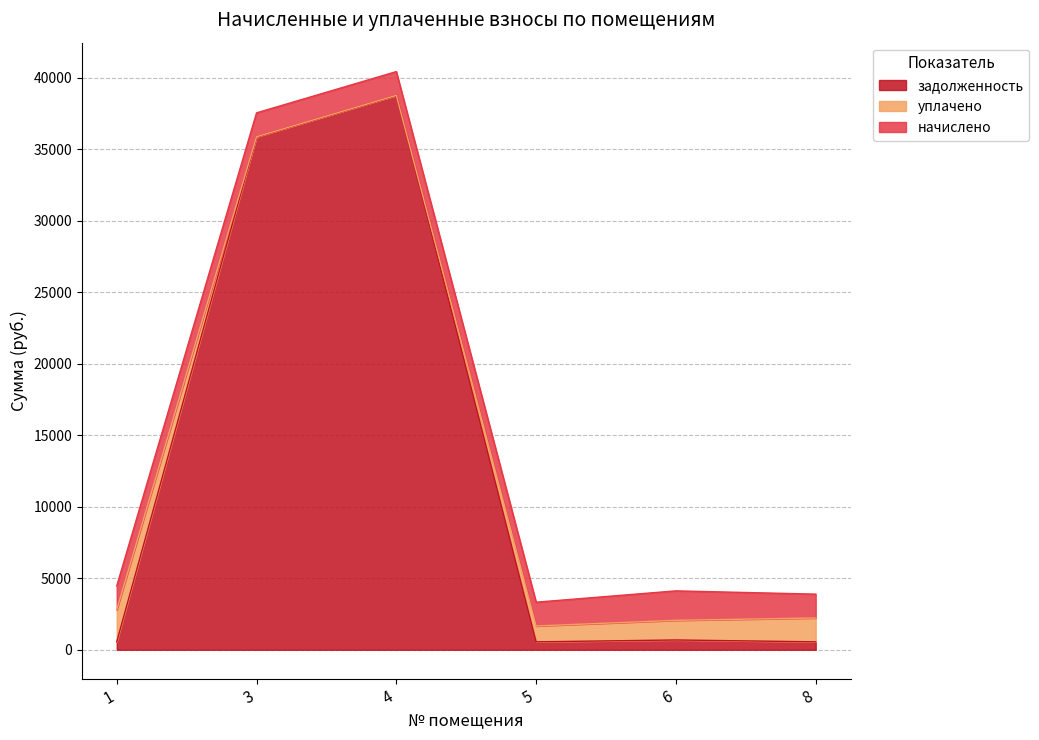

At which category is the sum across all series the highest?

4